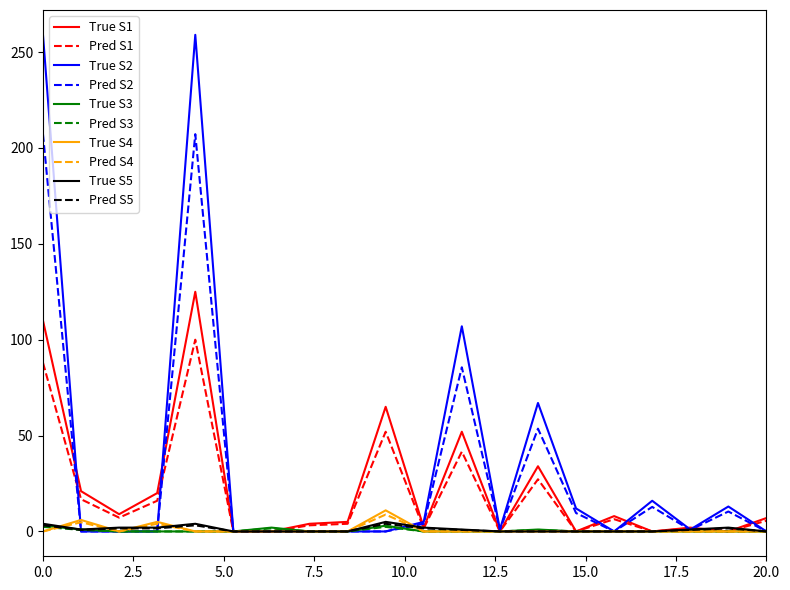

Which series has the largest range (max minus min)?

True S2